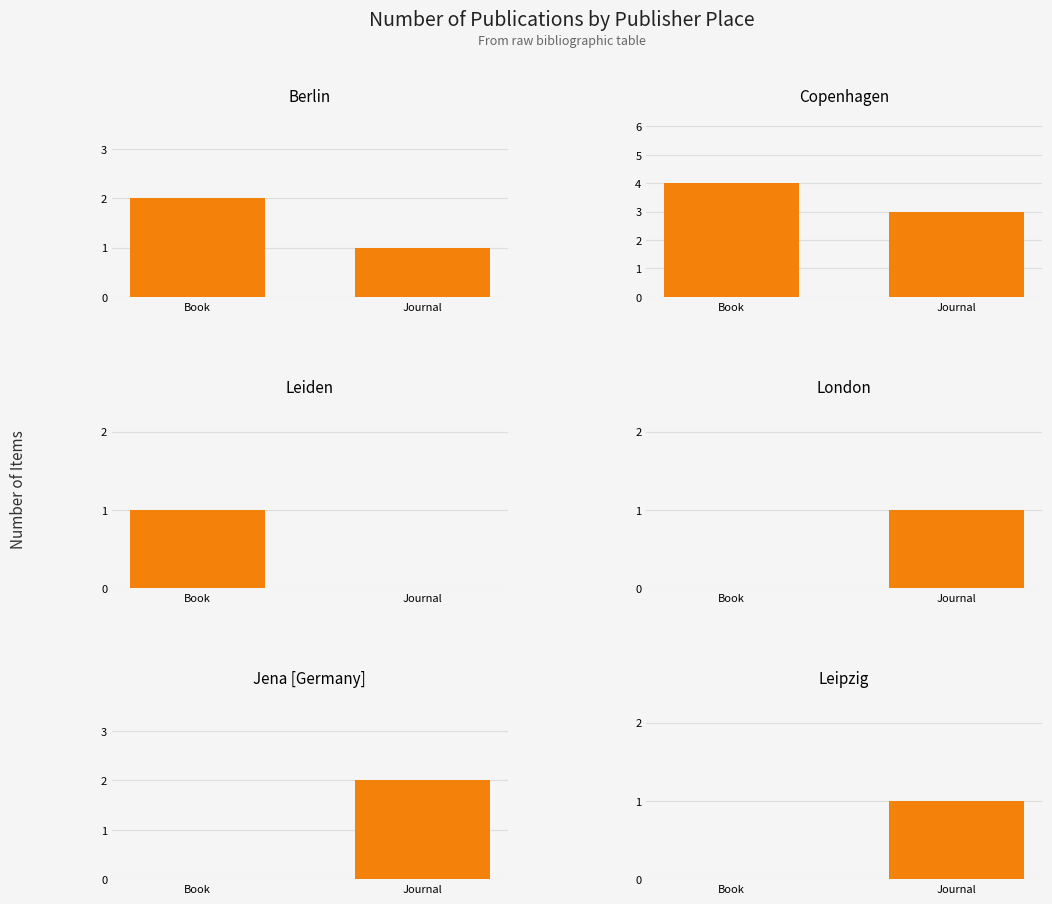

What is the label of the 2nd bar from the right?

Book